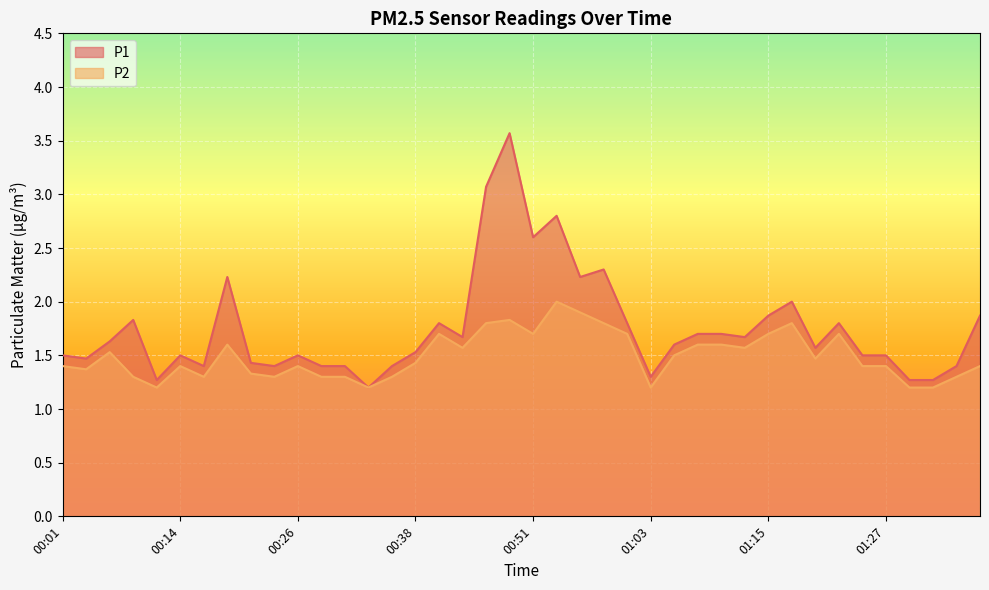

Count the number of categories in the chart.

40